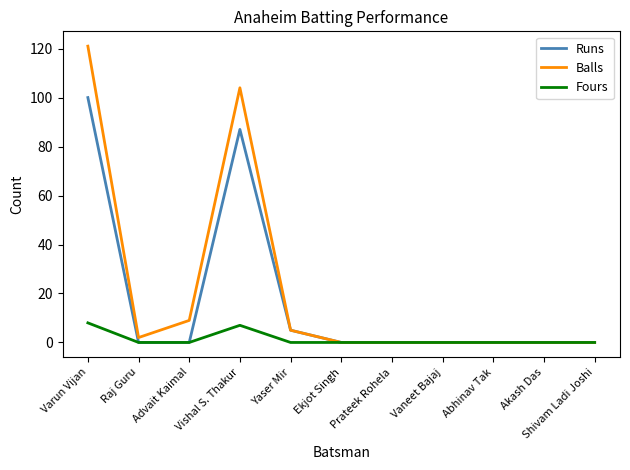

At which label does Runs reach its peak?

Varun Vijan